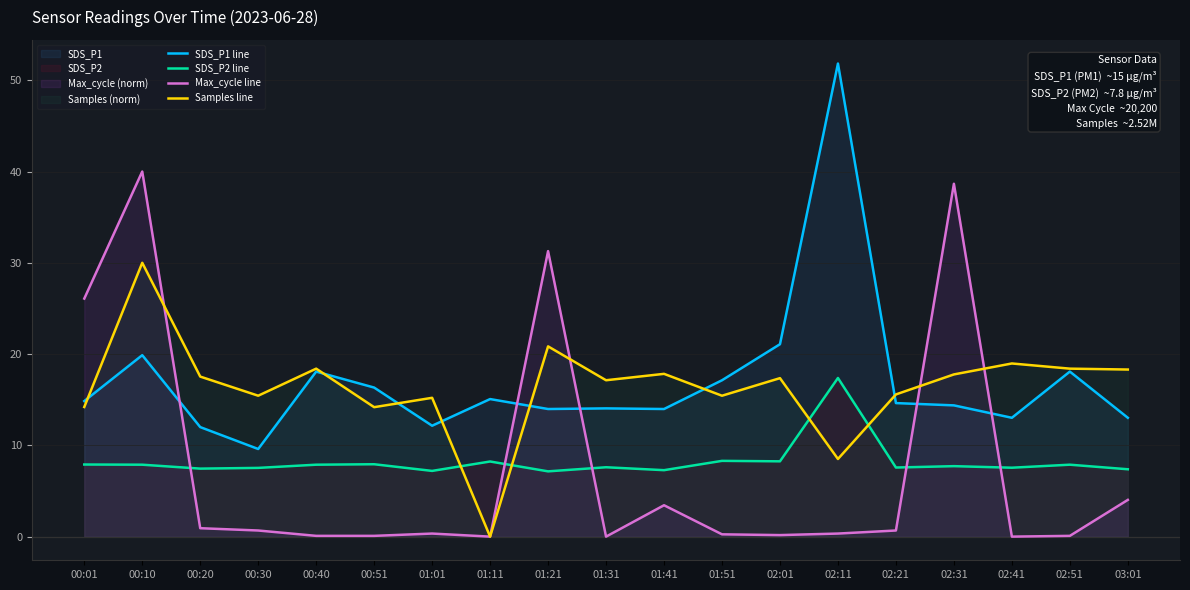

List the series in order of their peak value, highest first.

SDS_P1 line, Max_cycle line, Samples line, SDS_P2 line